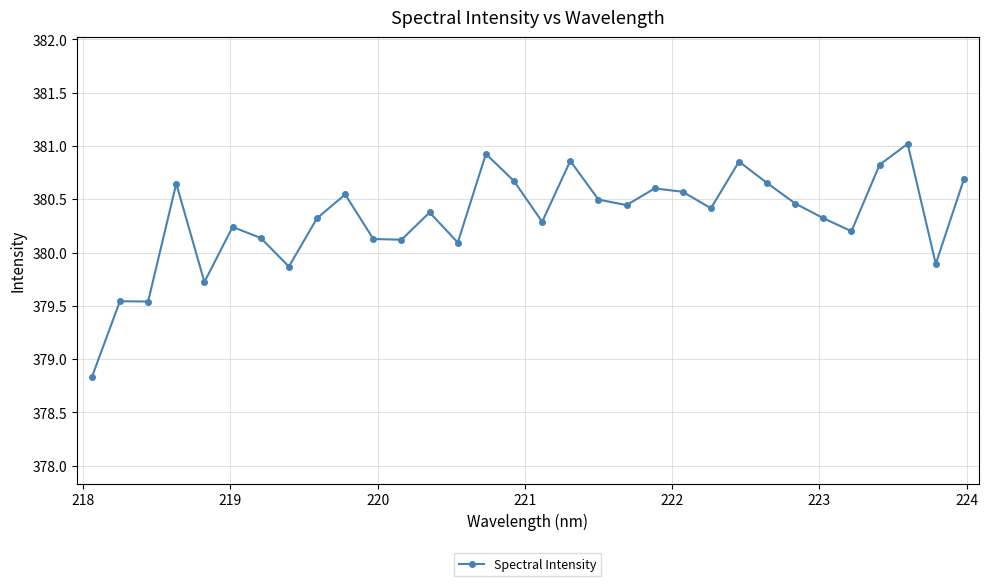

What is the greatest value displayed?

381.0